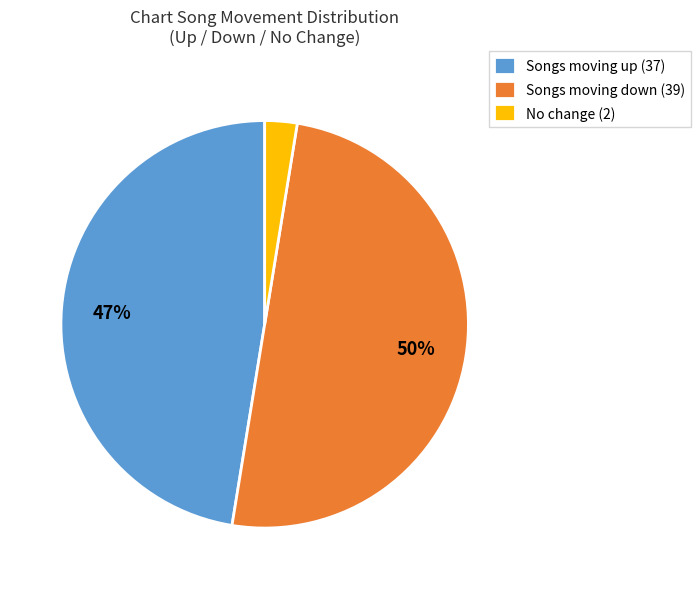

What is the largest slice in the pie chart?

Songs moving down (39)